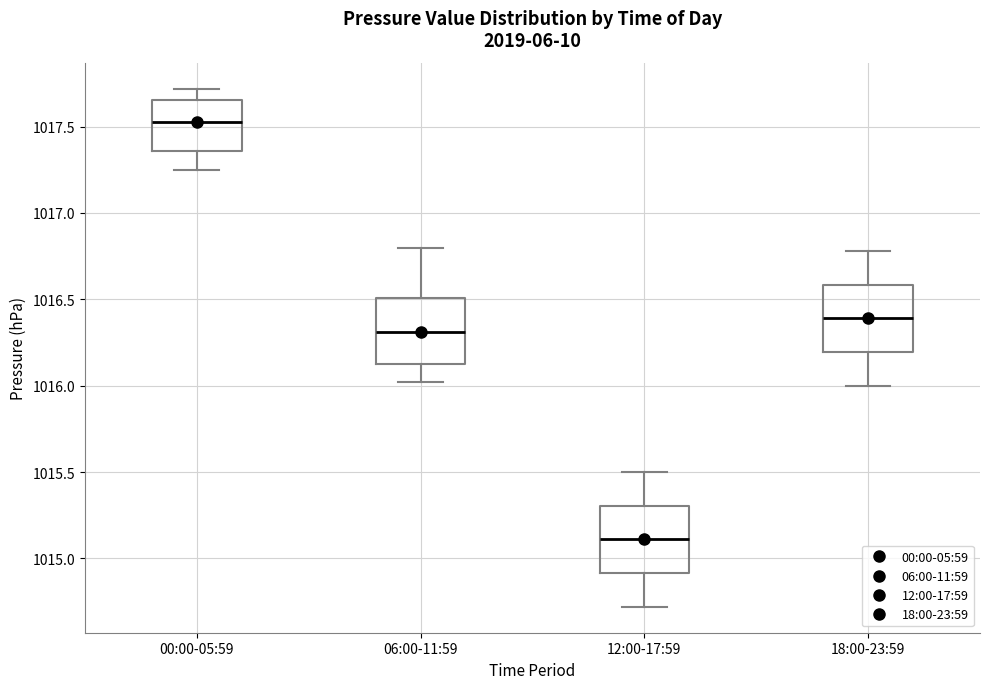

Reading left to right, read every box against the y-axis: the position of its median line, the range the box covers, and the ends of its whiskers. The values are not printed on the chart, so give them approximately, as read against the axis.

00:00-05:59: median 1017.55, box 1017.35 to 1017.65, whiskers 1017.25 to 1017.70
06:00-11:59: median 1016.30, box 1016.15 to 1016.50, whiskers 1016.00 to 1016.80
12:00-17:59: median 1015.10, box 1014.90 to 1015.30, whiskers 1014.70 to 1015.50
18:00-23:59: median 1016.40, box 1016.20 to 1016.60, whiskers 1016.00 to 1016.80